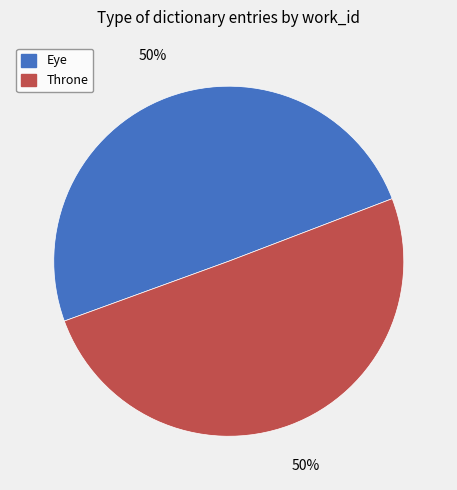

Approximately how many times larger is the value at Eye compared to Throne?

1.0